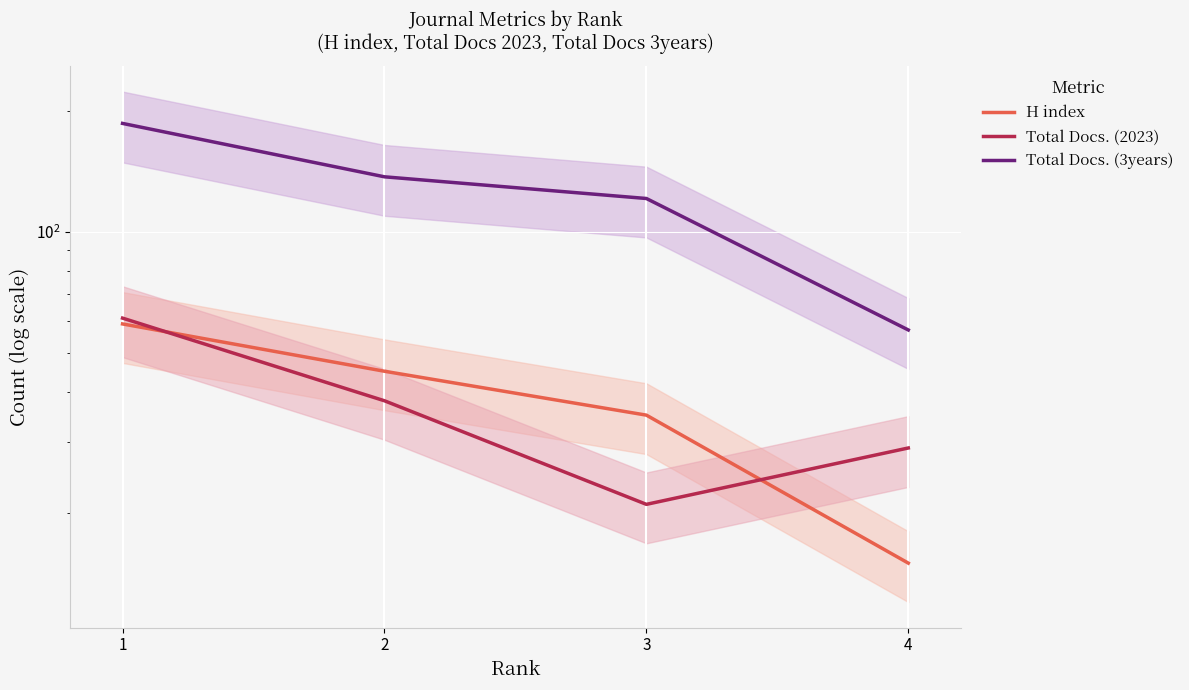

What is the total value across all series at 1?

306